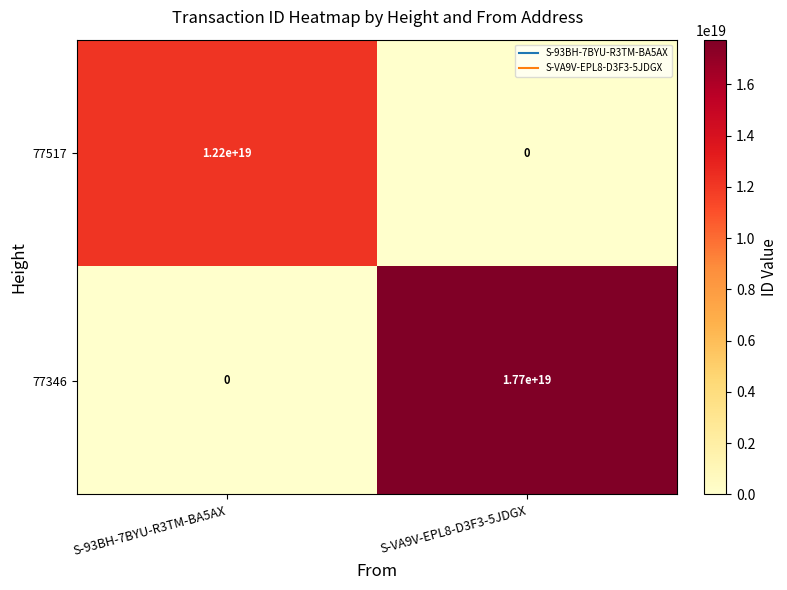

Is it true that 77517 equals 12200000000000000000 at S-93BH-7BYU-R3TM-BA5AX?

True